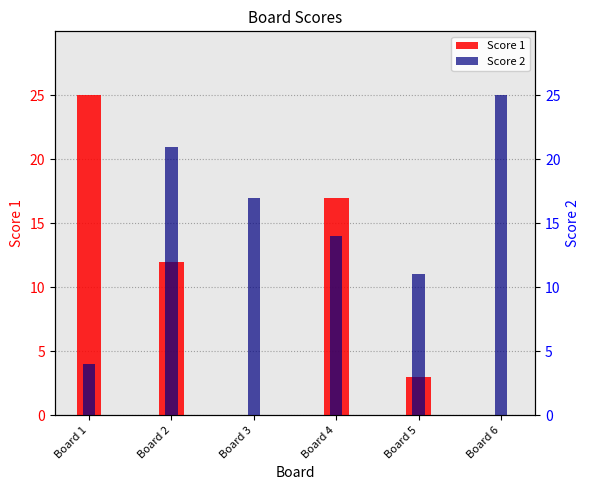

Which series has the largest range (max minus min)?

Score 1